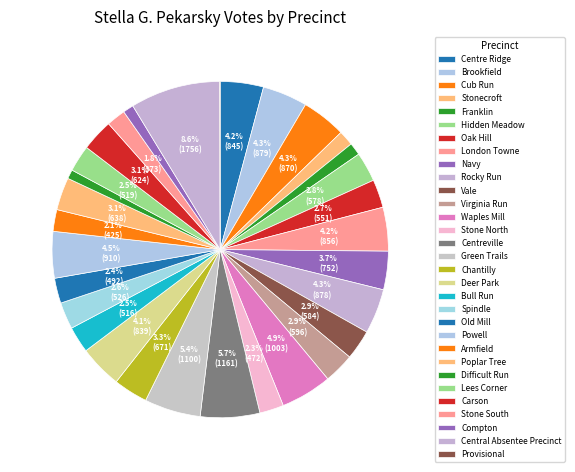

Count the number of slices in the pie.

31